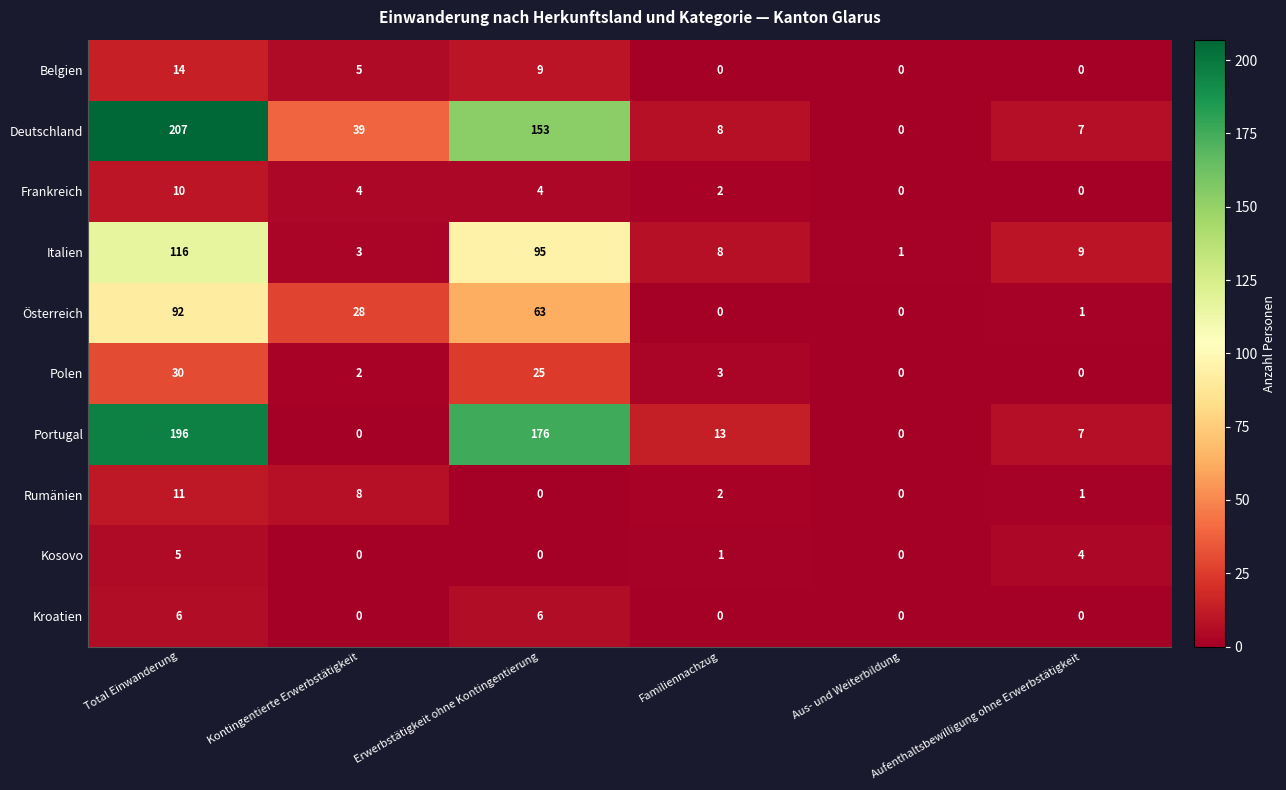

What is the difference between the second highest and second lowest values in the Frankreich series?

4